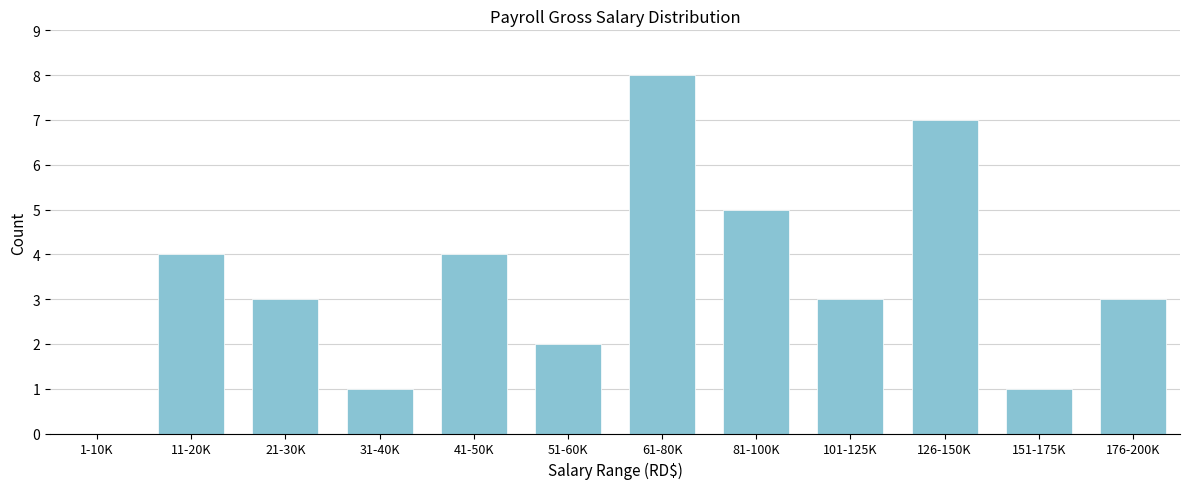

Reading right to left, what are all the values shown in this chart?

176-200K=3	151-175K=1	126-150K=7	101-125K=3	81-100K=5	61-80K=8	51-60K=2	41-50K=4	31-40K=1	21-30K=3	11-20K=4	1-10K=0